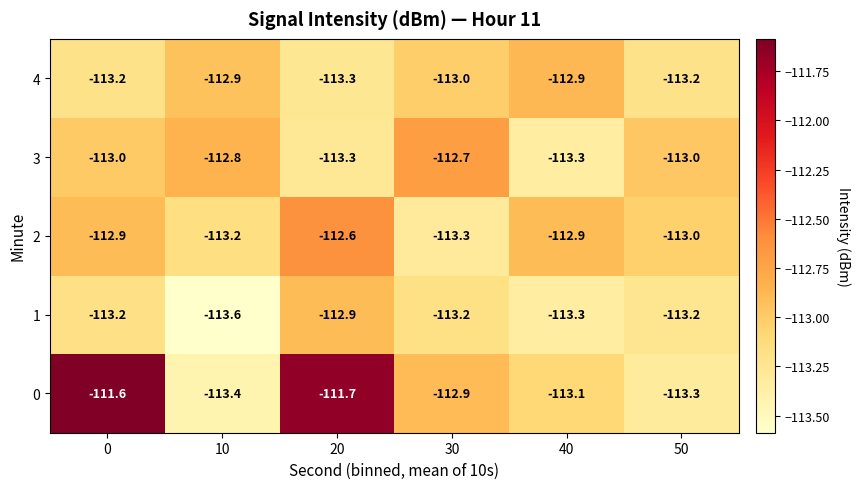

The value of 3 at 50 is -174.6. True or false?

False